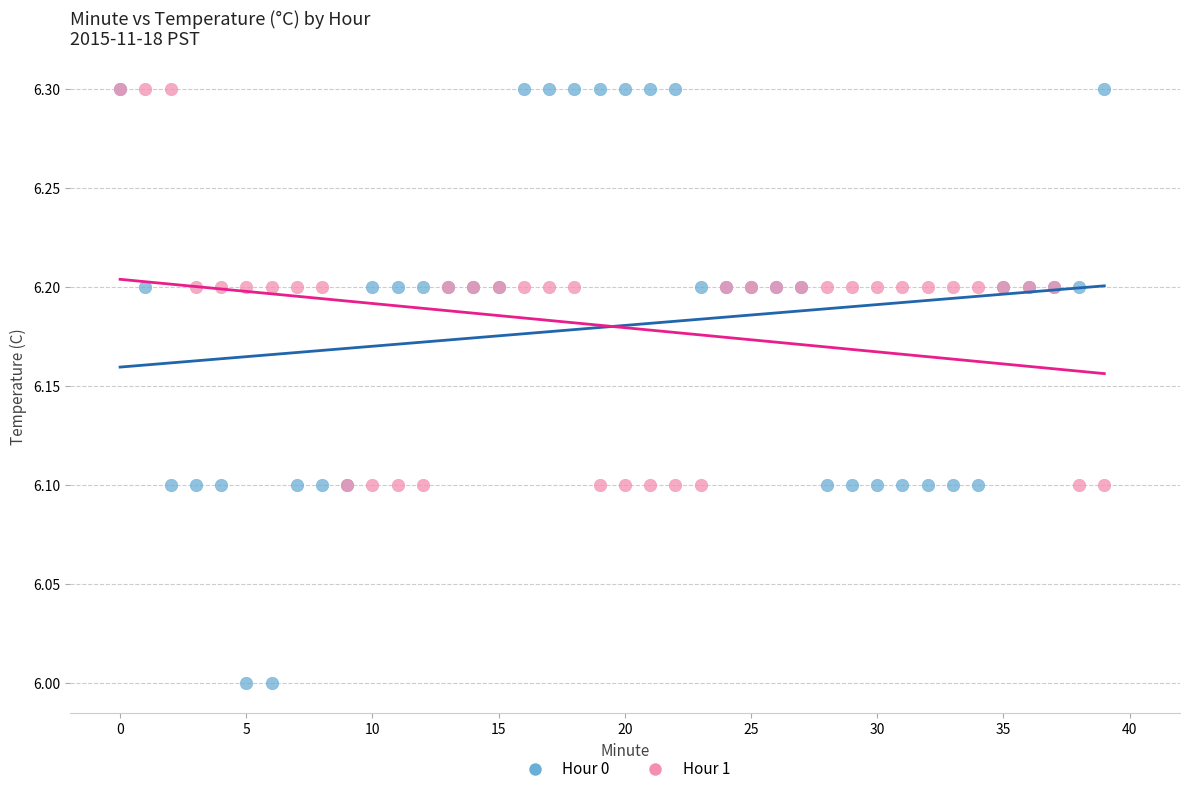

Which series reaches the minimum Y coordinate?

Hour 0